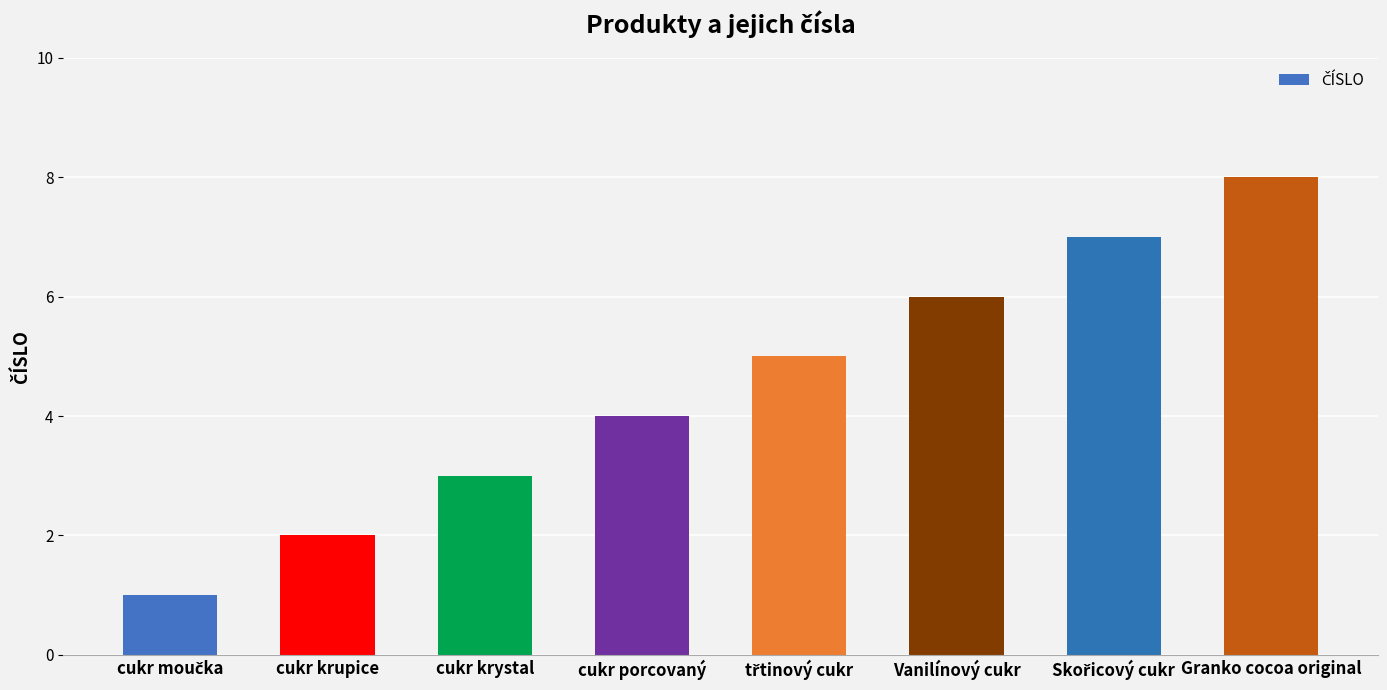

True or false: the data shows 6 at Vanilínový cukr.

True